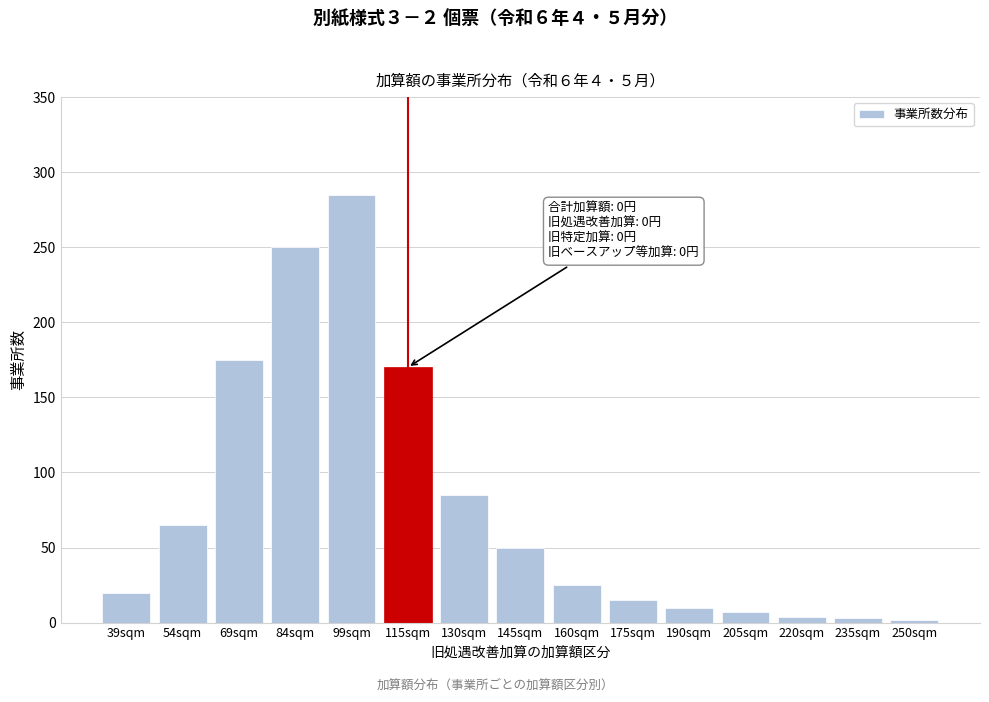

What is the label of the 2nd bar from the right?

235sqm